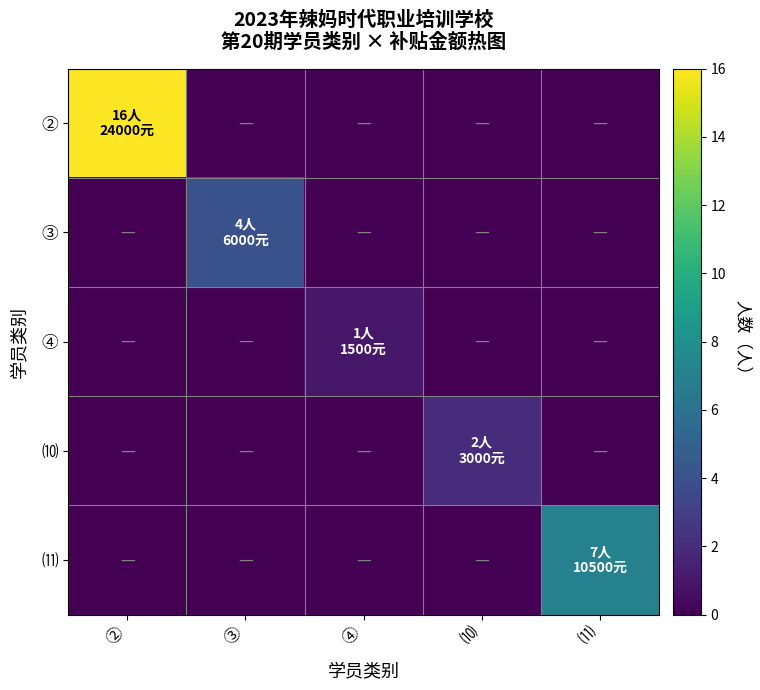

Reading left to right, list all the values displayed in this chart.

②: ②=16	③=0	④=0	⑽=0	⑾=0
③: ②=0	③=4	④=0	⑽=0	⑾=0
④: ②=0	③=0	④=1	⑽=0	⑾=0
⑽: ②=0	③=0	④=0	⑽=2	⑾=0
⑾: ②=0	③=0	④=0	⑽=0	⑾=7